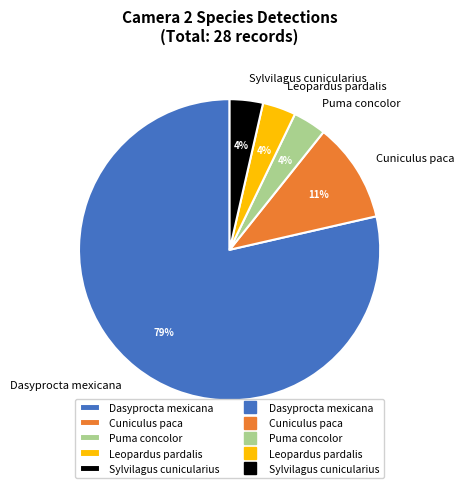

To the nearest percent, what is the average slice percentage?

20%